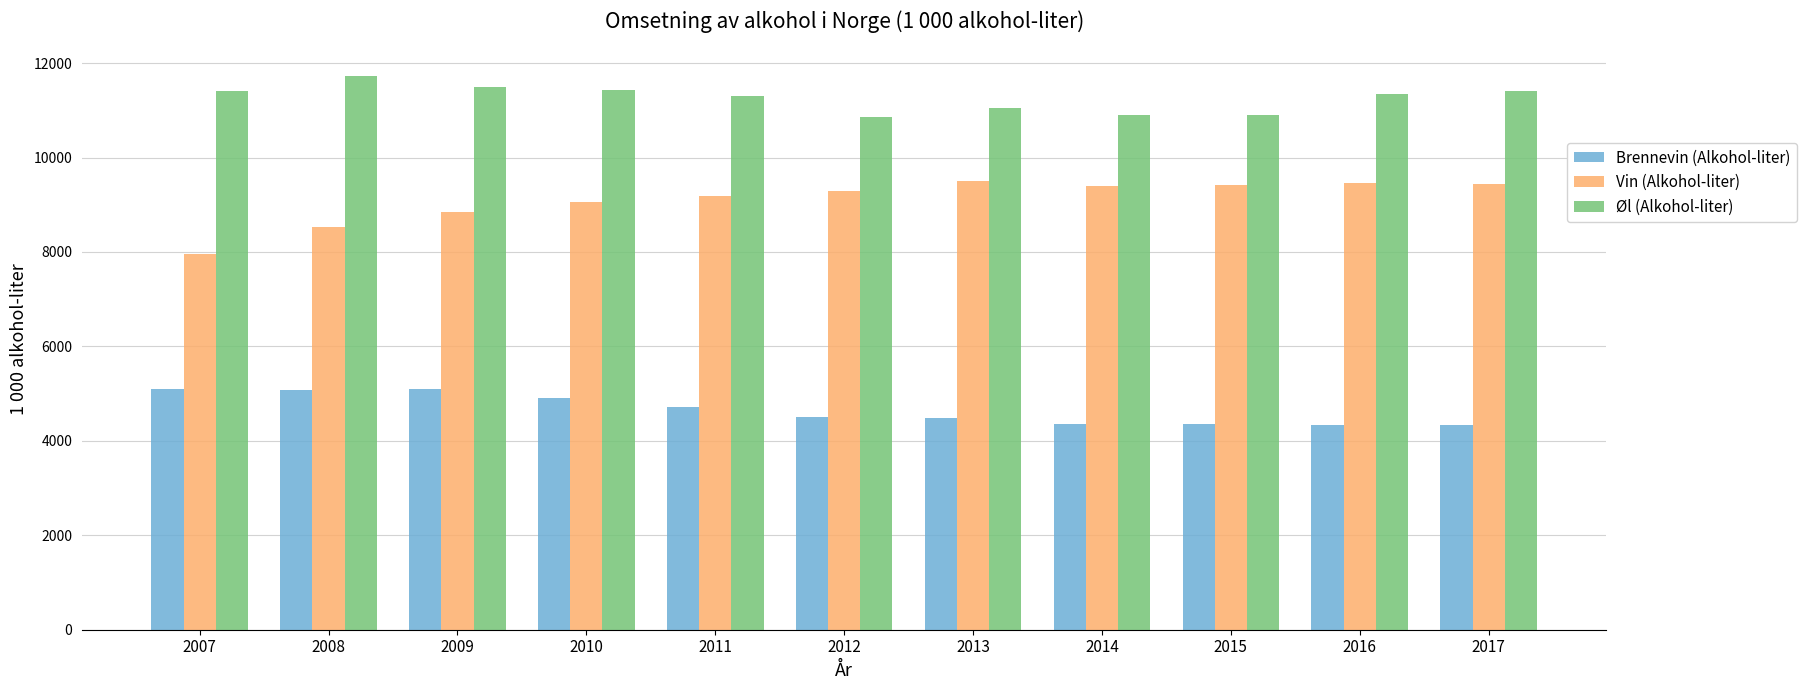

The Vin (Alkohol-liter) series shows 12821 at 2014. True or false?

False